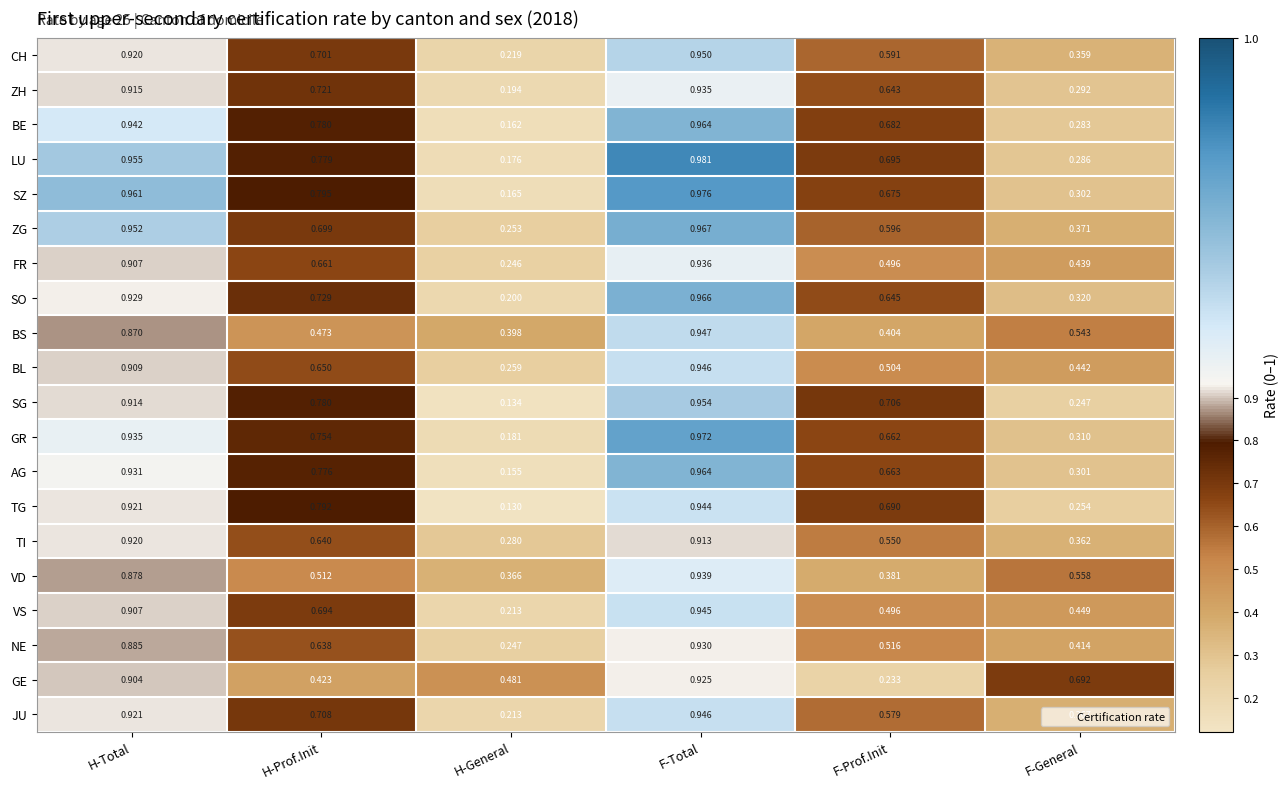

Which series has the largest range (max minus min)?

SG